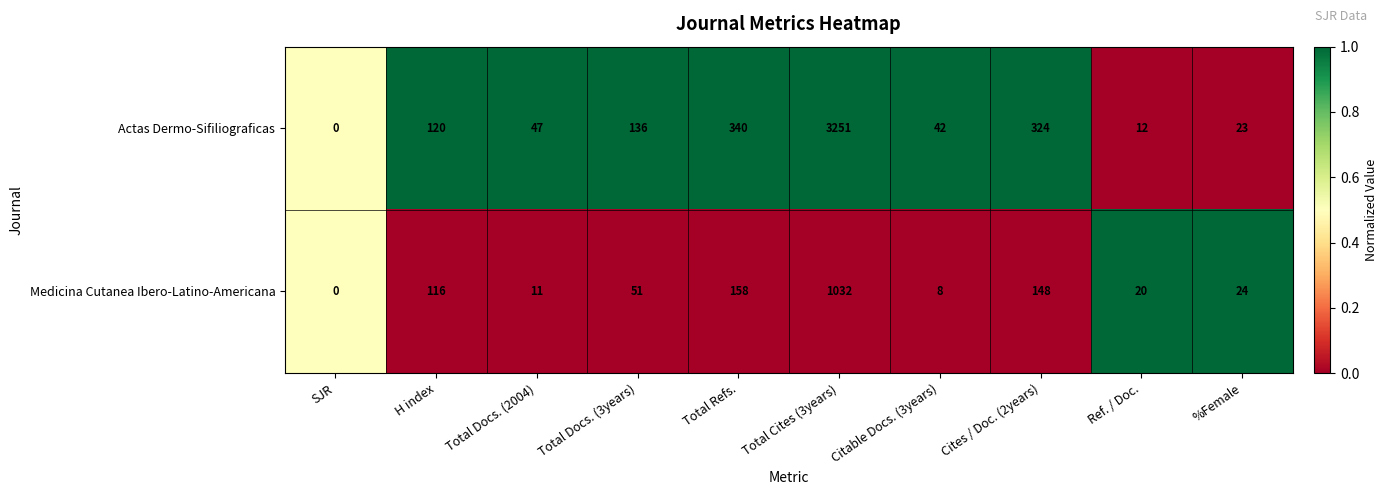

Which series changed the most between Total Docs. (3years) and Citable Docs. (3years)?

Actas Dermo-Sifiliograficas